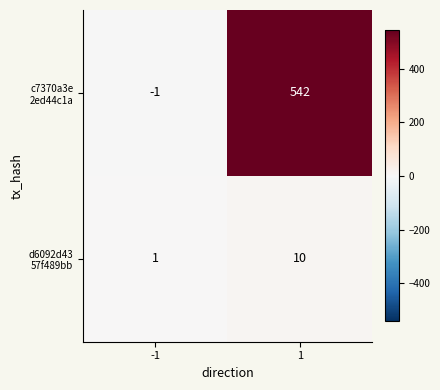

At which category does the chart reach its peak across all series?

1